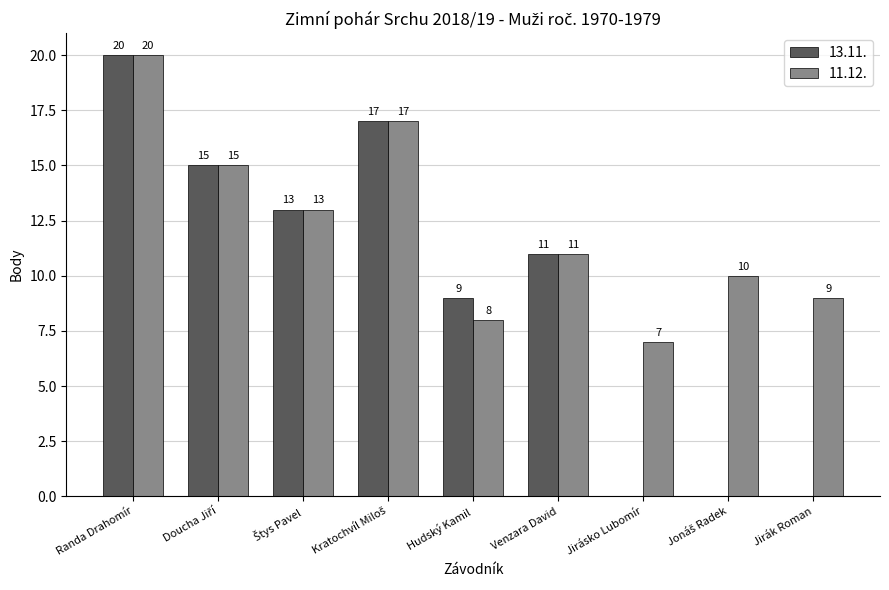

The value of 13.11. at Jirák Roman is -12. True or false?

False